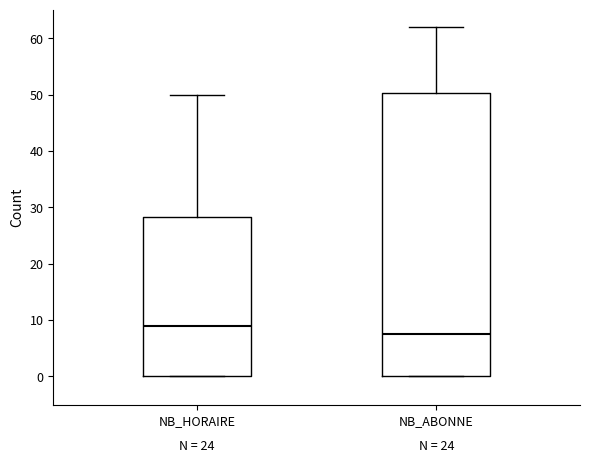

Which box is the tallest, from its lower edge to its upper edge?

NB_ABONNE